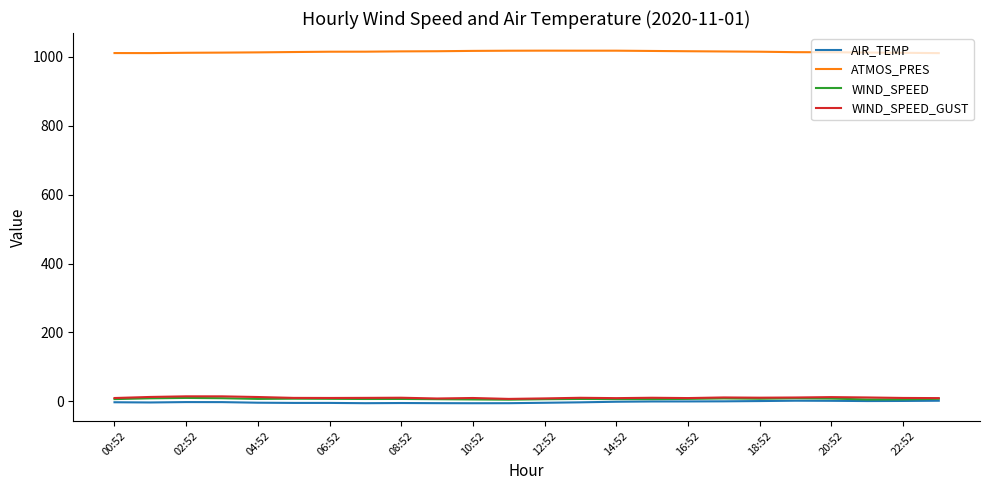

Count the number of data series in this chart.

4